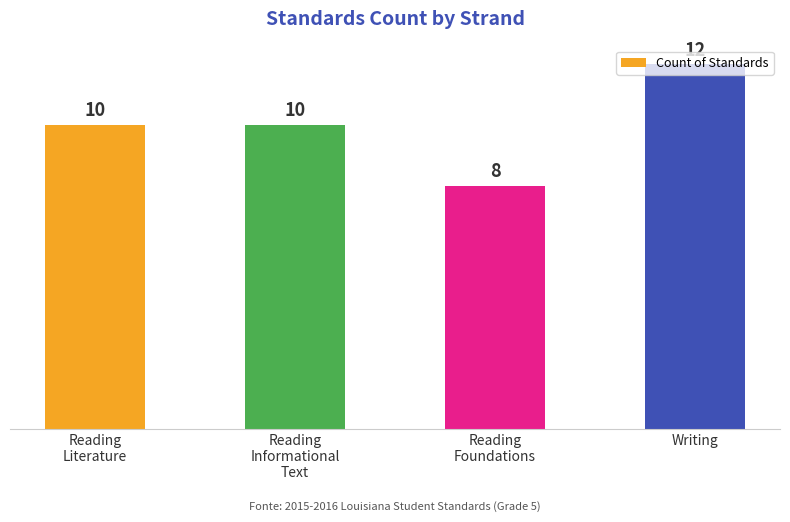

Count the values in the range 10 to 12.

3